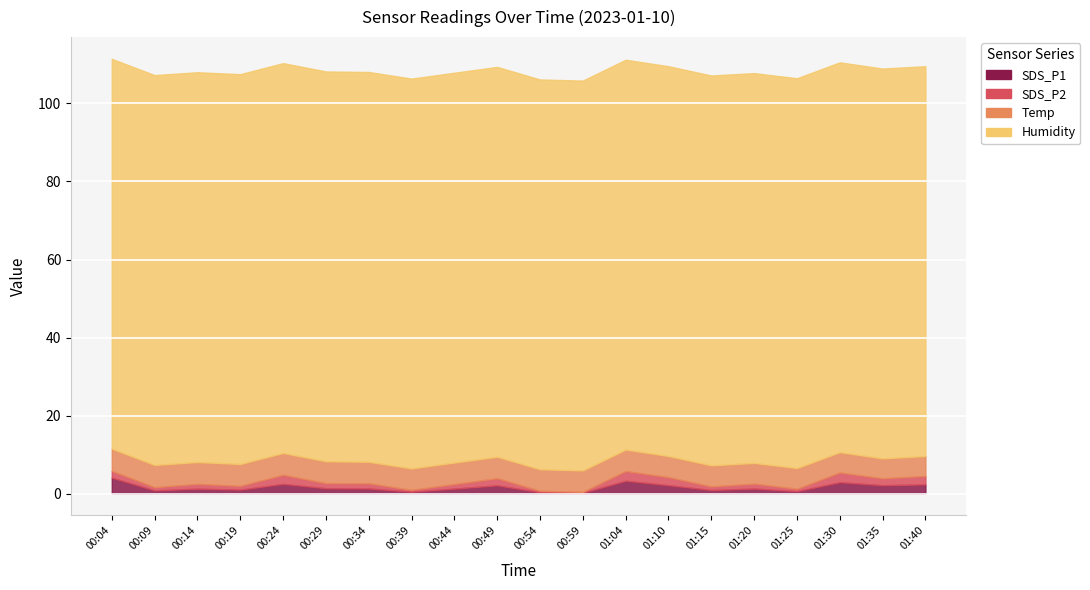

What is the average value of the Temp series?

5.5